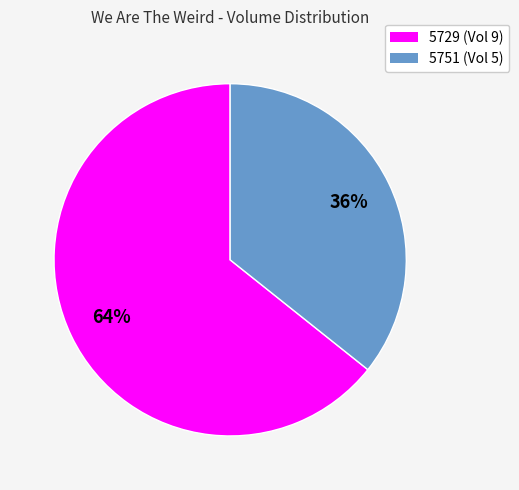

True or false: 5729 accounts for 64% of the total.

True